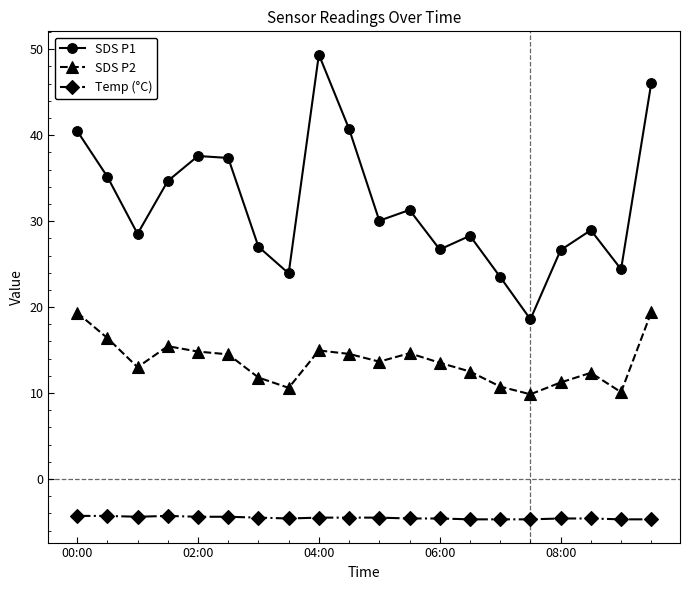

Which series has the largest range (max minus min)?

SDS P1